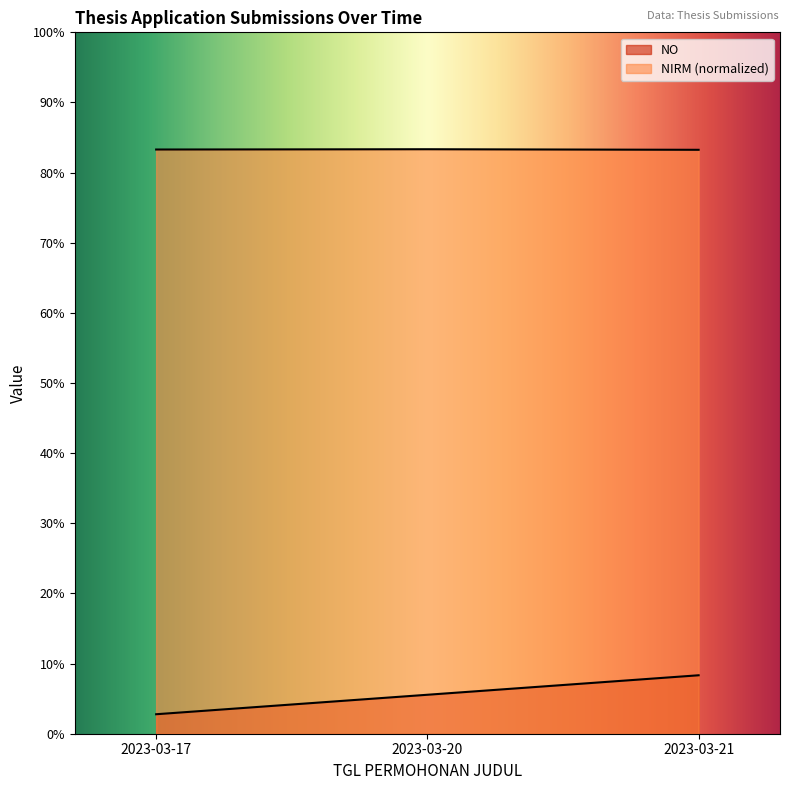

How many lines are shown in the chart?

2